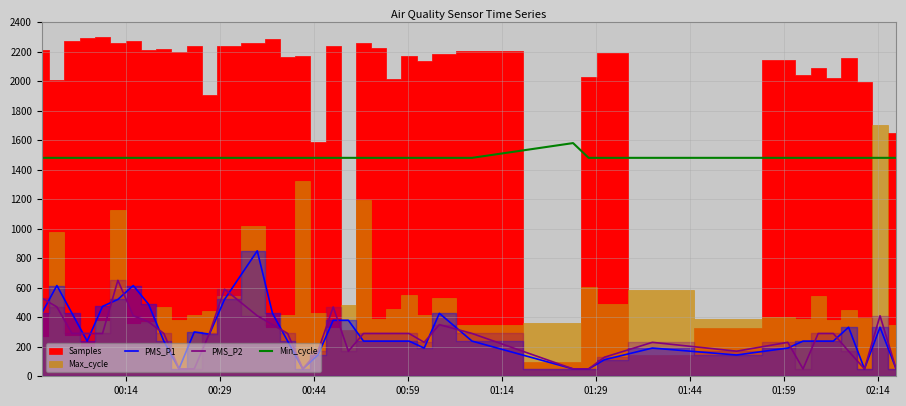

True or false: PMS_P1 and Min_cycle intersect in this chart.

False